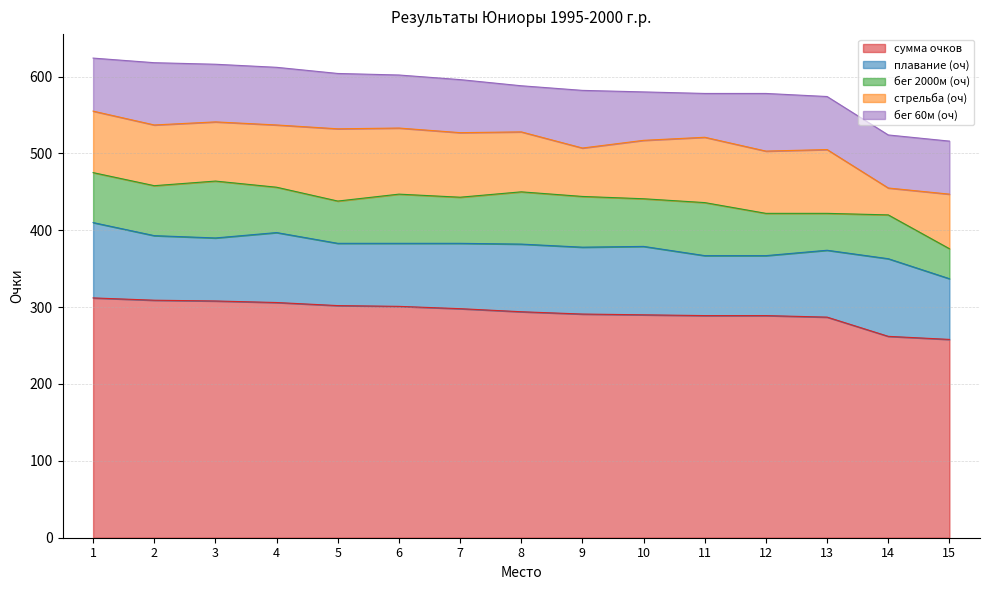

What is the spread (max minus min) of values at 7?

238